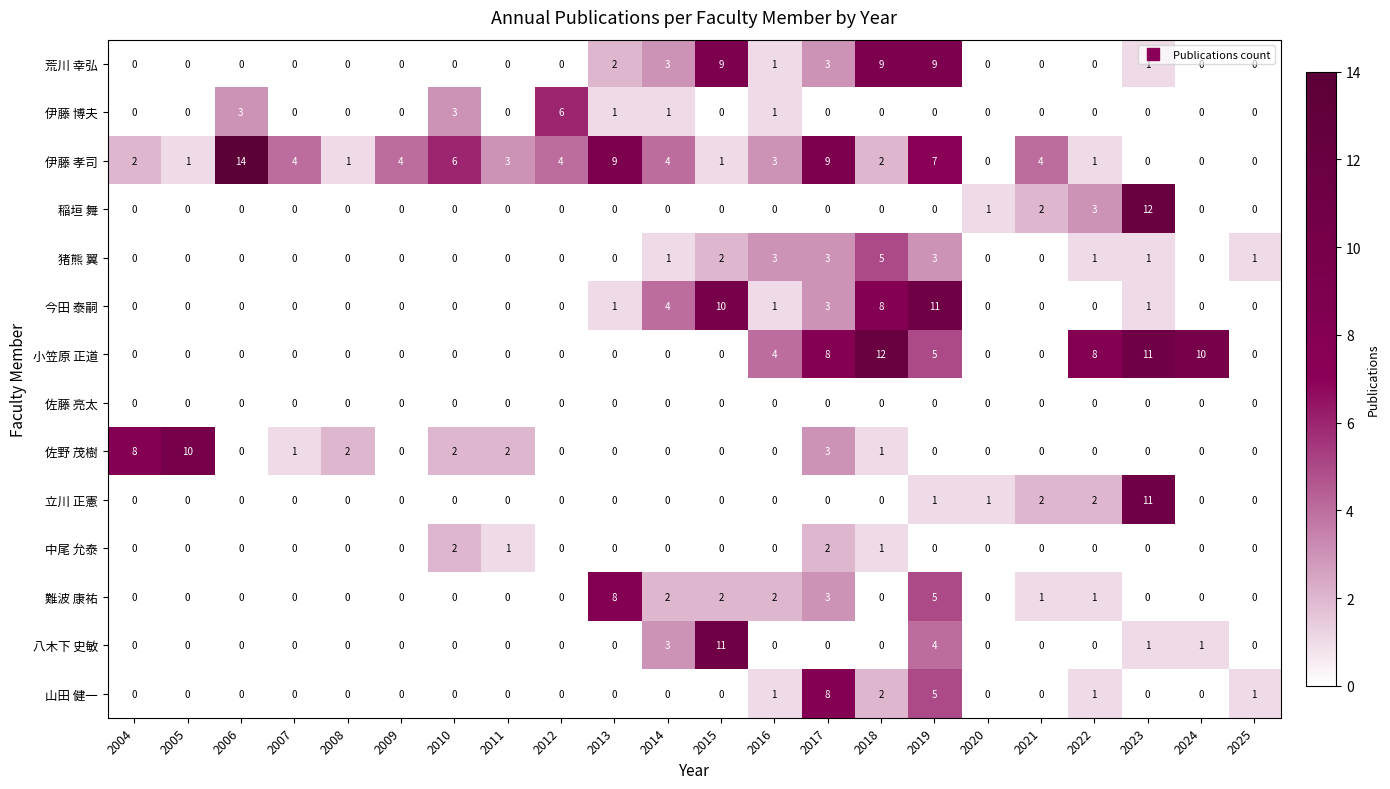

What is the difference between the 猪熊 翼 values at 2019 and 2010?

3